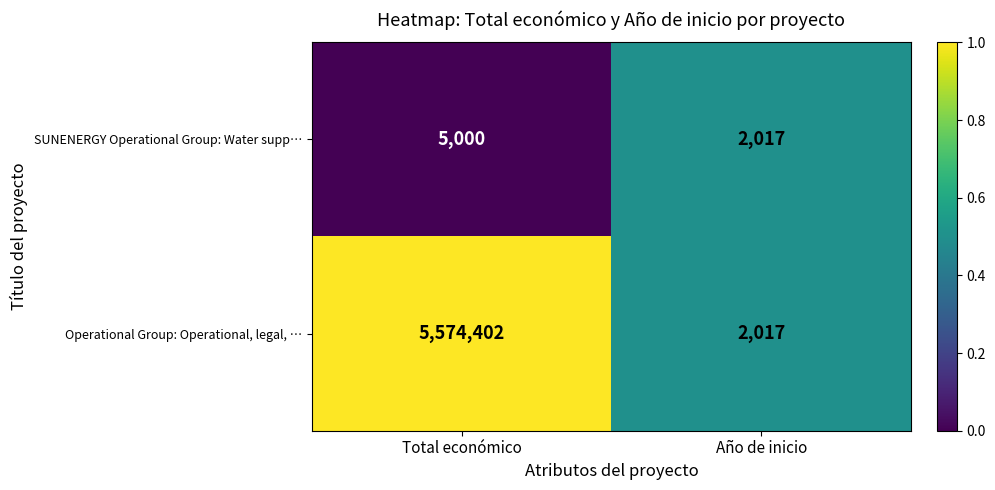

How many series are shown in this chart?

2